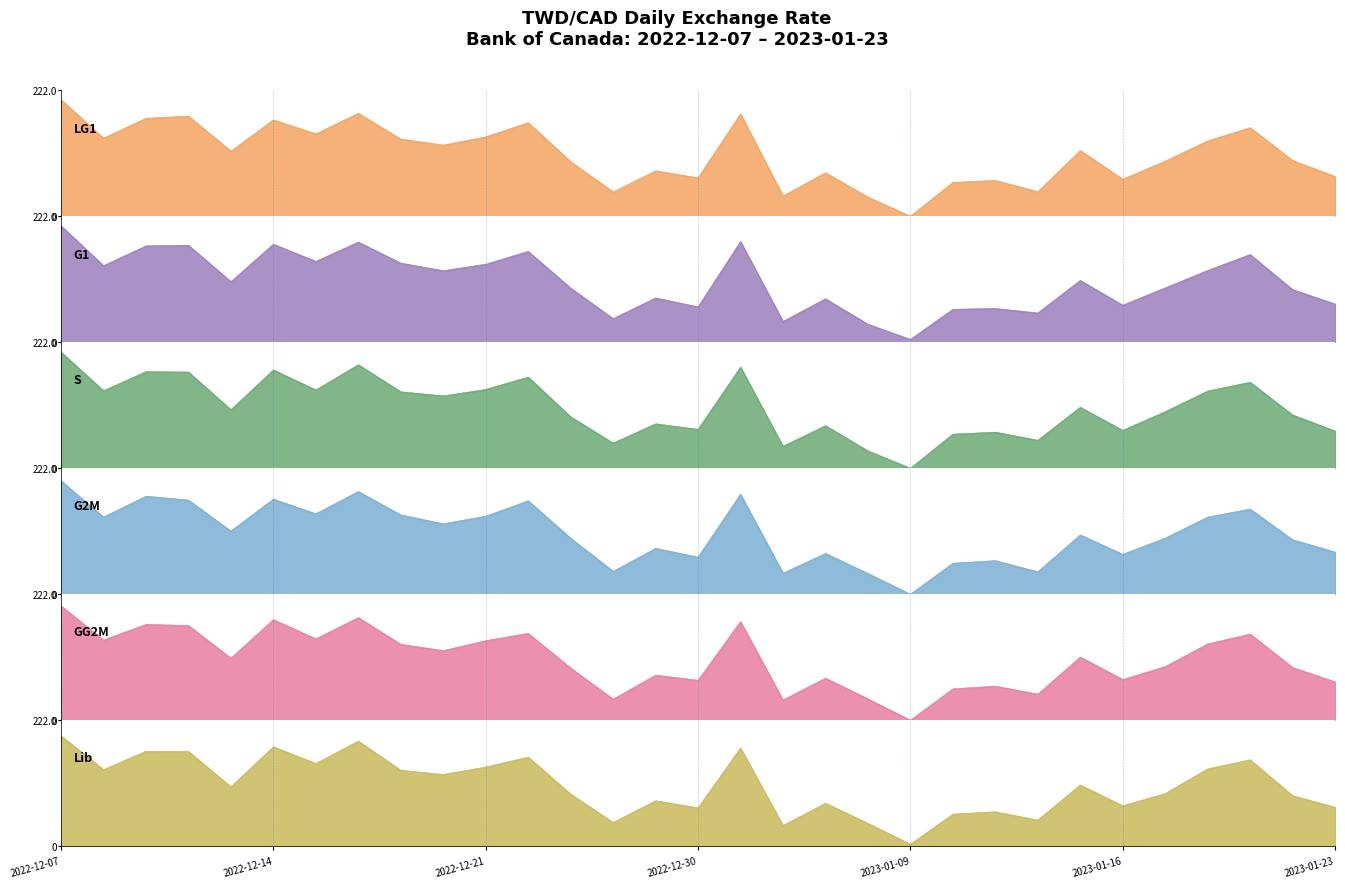

The chart shows a value of 323.6 at 2022-12-07. True or false?

False